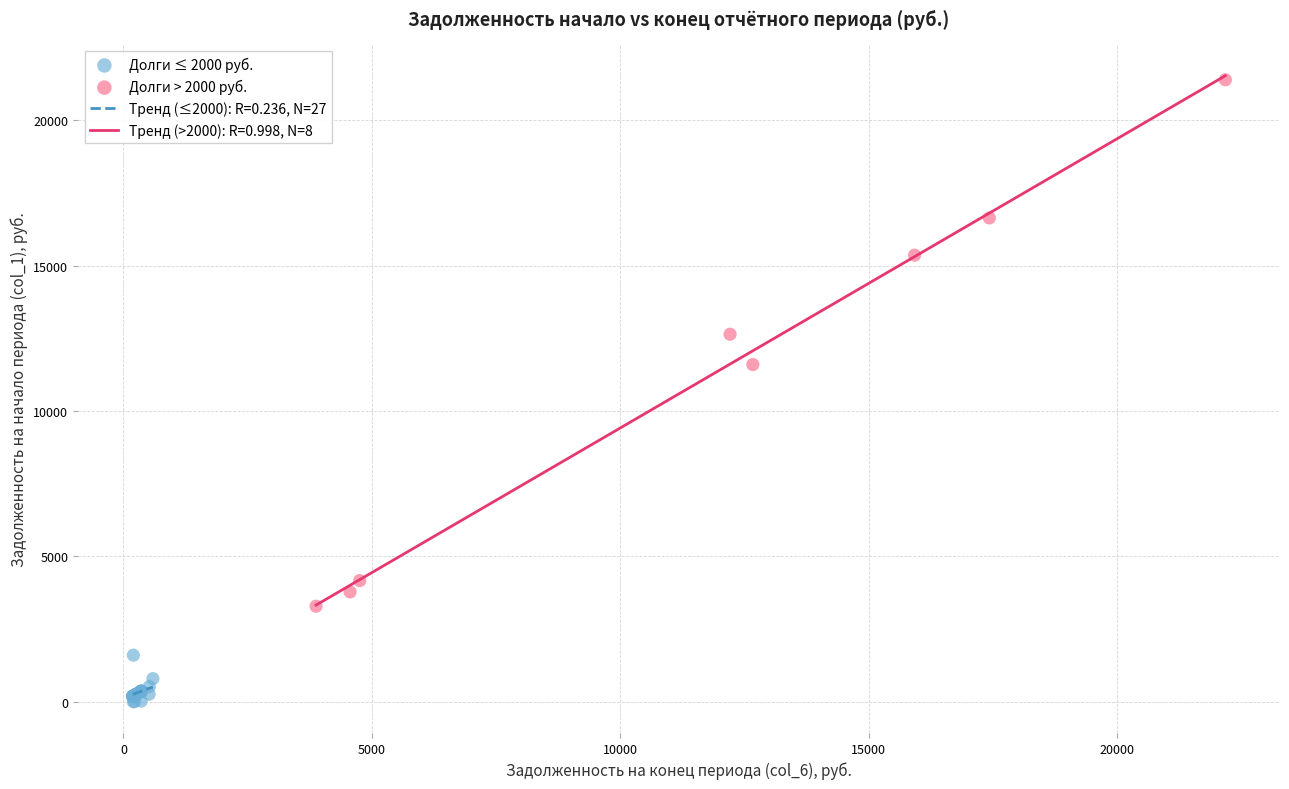

Which series has the widest spread of Y values?

Долги > 2000 руб.